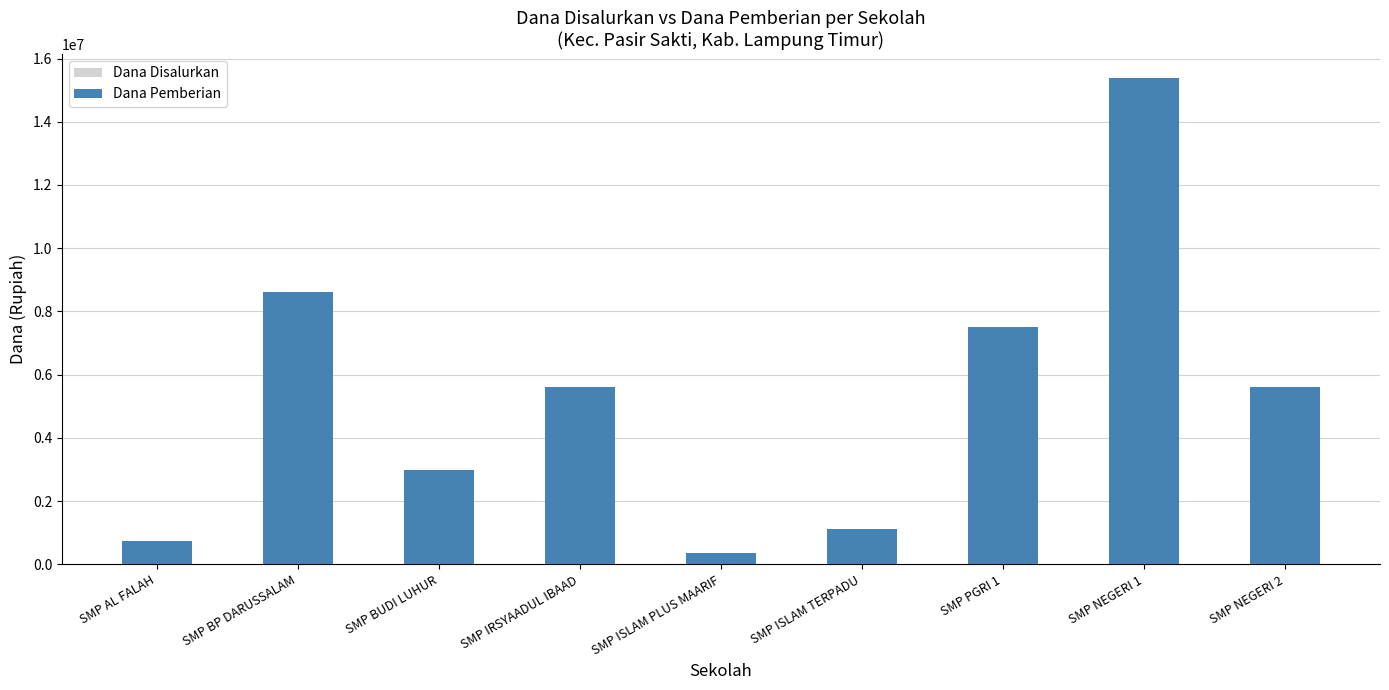

What is the difference between the maximum and minimum values in the Dana Disalurkan series?

15000000